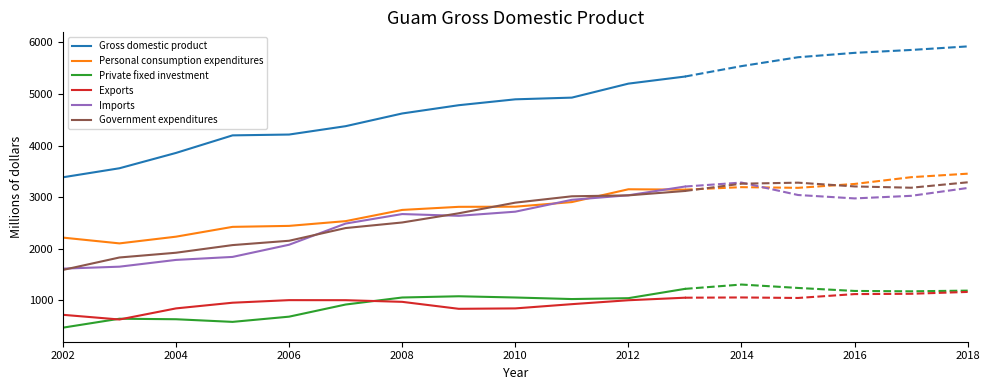

What is the value of the Personal consumption expenditures point at the 12th from the left?

3146